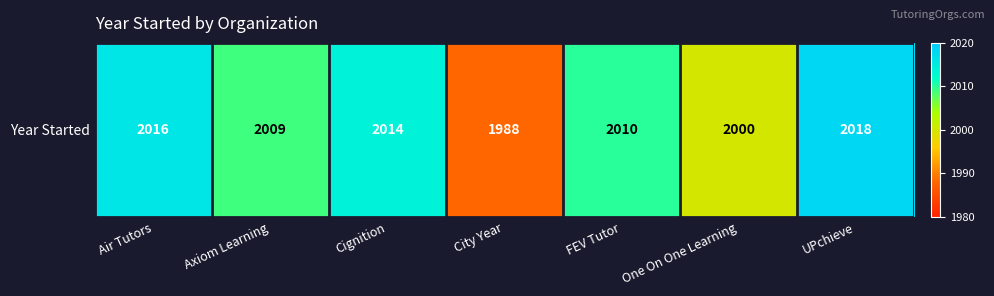

What is the ratio of the value at UPchieve to the value at FEV Tutor?

1.0